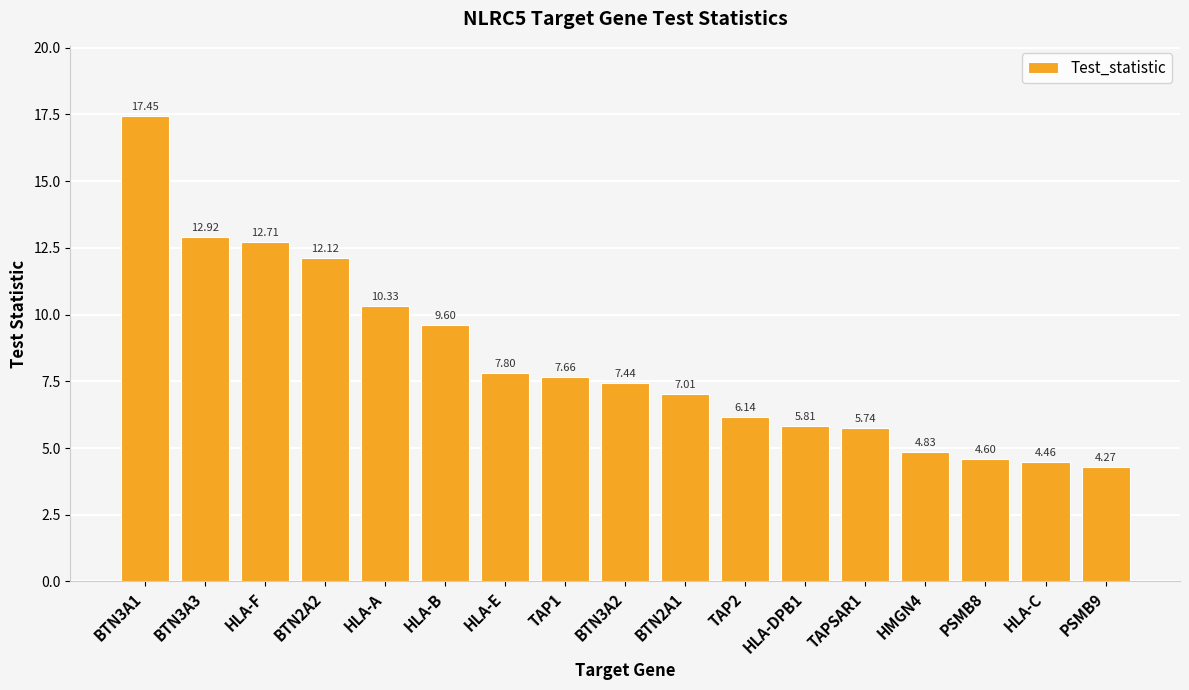

Which label corresponds to the largest value in the chart?

BTN3A1